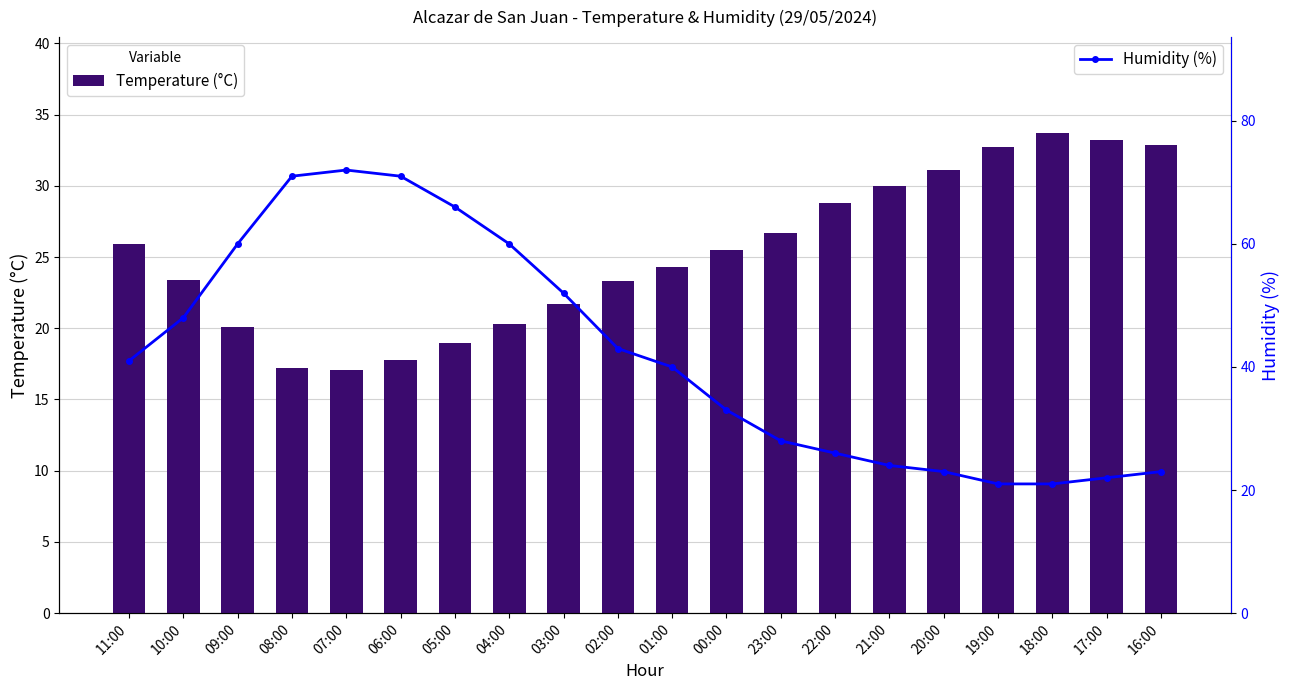

What are all the series names shown in the legend?

Temperature (°C), Humidity (%)